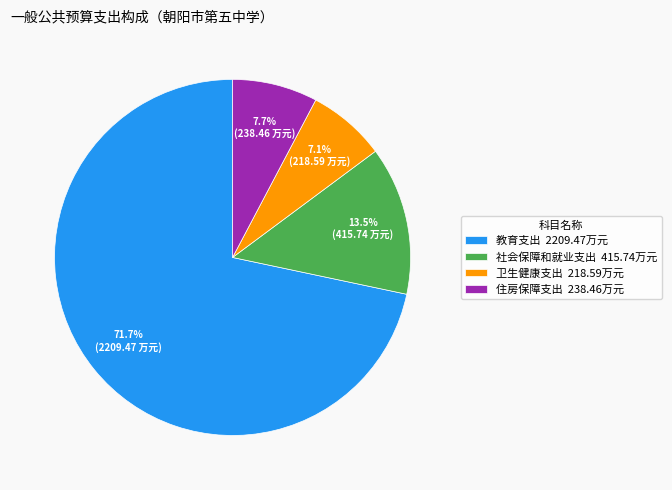

To the nearest percent, what percentage of the pie is 住房保障支出?

8%